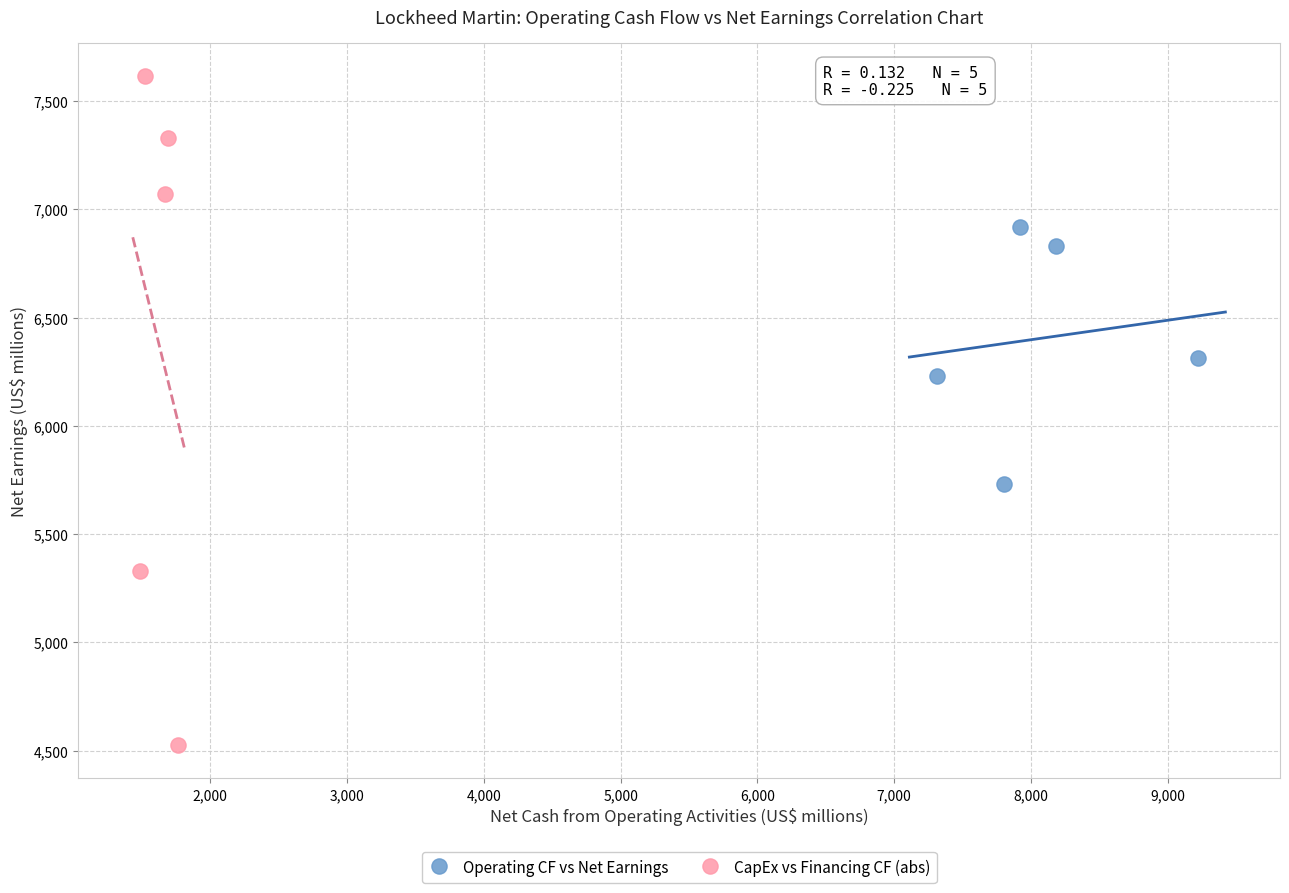

Which series has the widest spread of Y values?

CapEx vs Financing CF (abs)